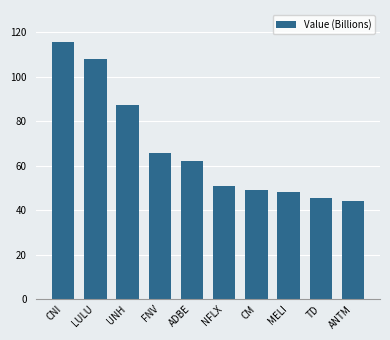

Reading left to right, list all the values displayed in this chart.

CNI=115.8	LULU=107.8	UNH=87.4	FNV=65.5	ADBE=62.0	NFLX=50.6	CM=49.0	MELI=48.3	TD=45.4	ANTM=44.3